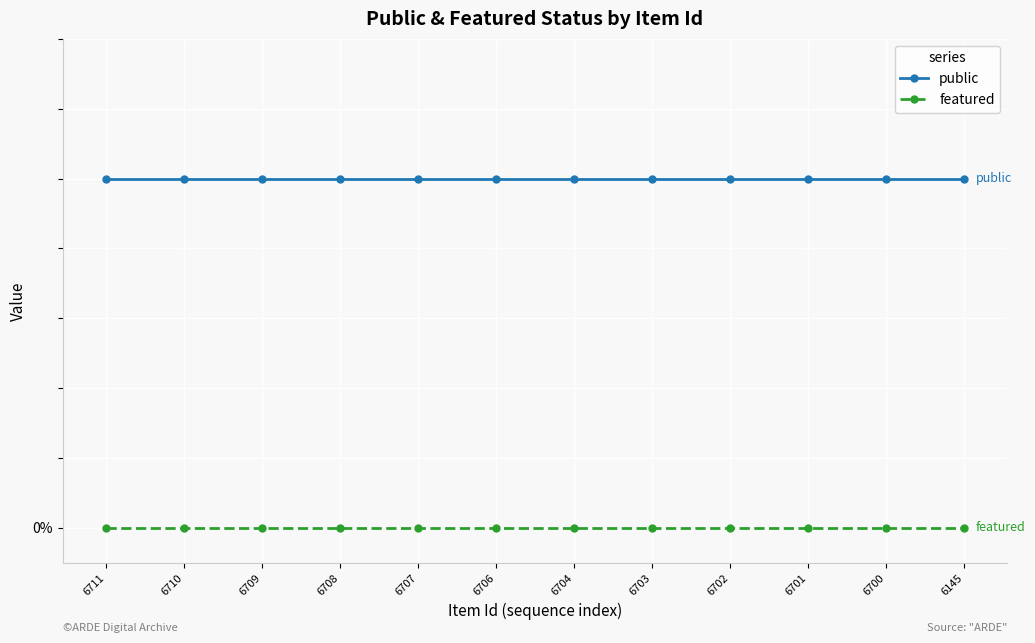

True or false: public and featured intersect in this chart.

False